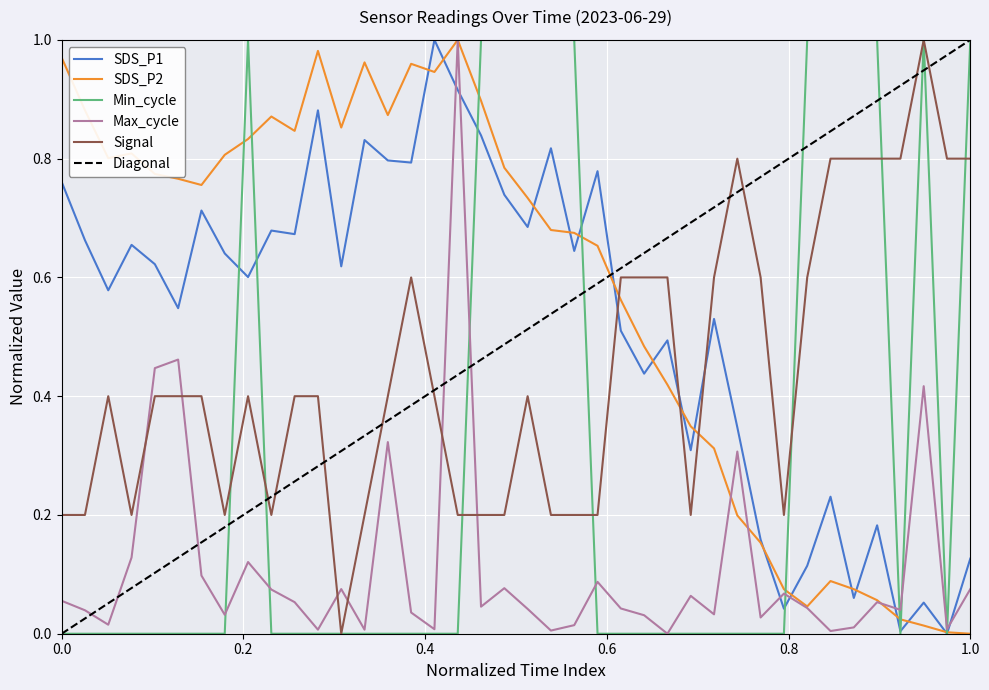

After their last crossing, which series has the higher values: Min_cycle or Signal?

Min_cycle